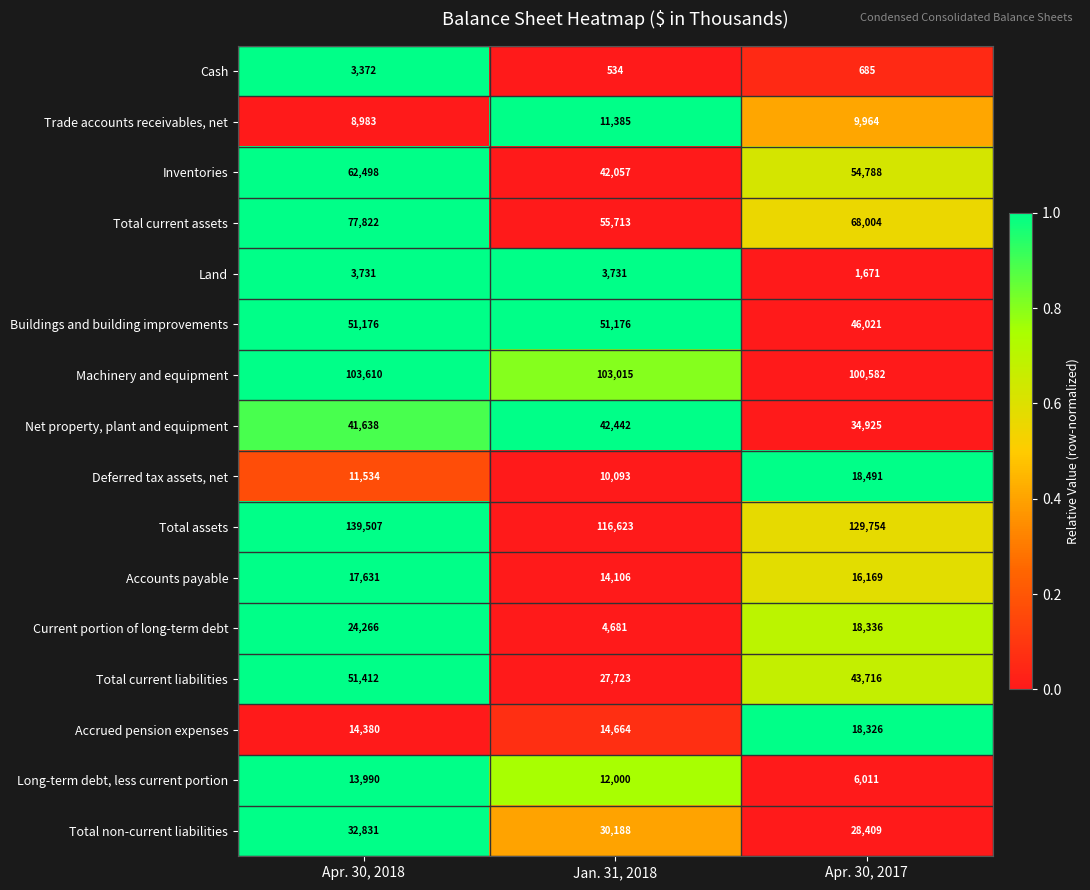

The value of Accounts payable at Jan. 31, 2018 is 18578. True or false?

False